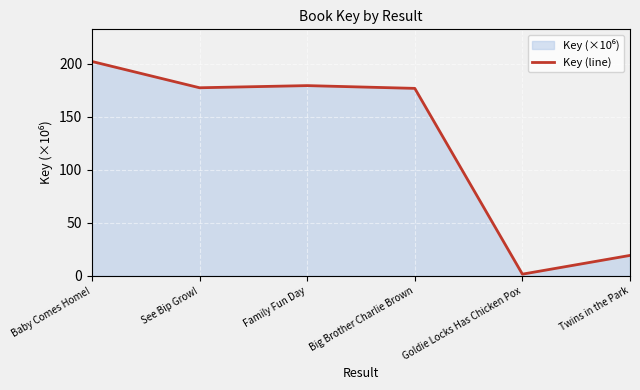

Count the number of categories in the chart.

6